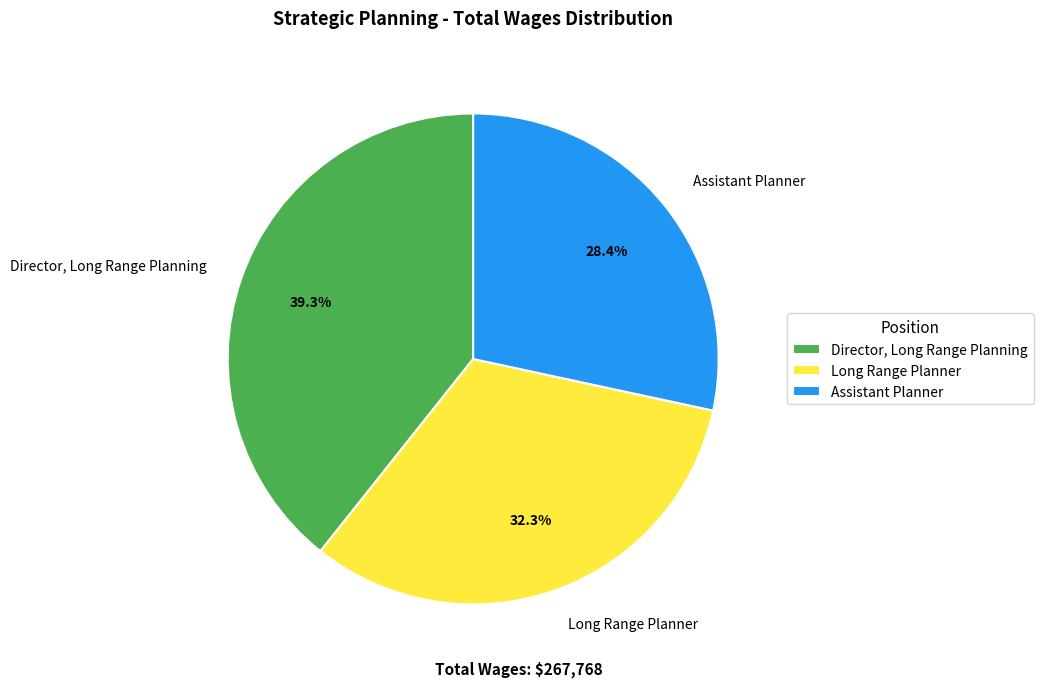

Combined, what portion of the pie is Long Range Planner and Director, Long Range Planning?

71.6%